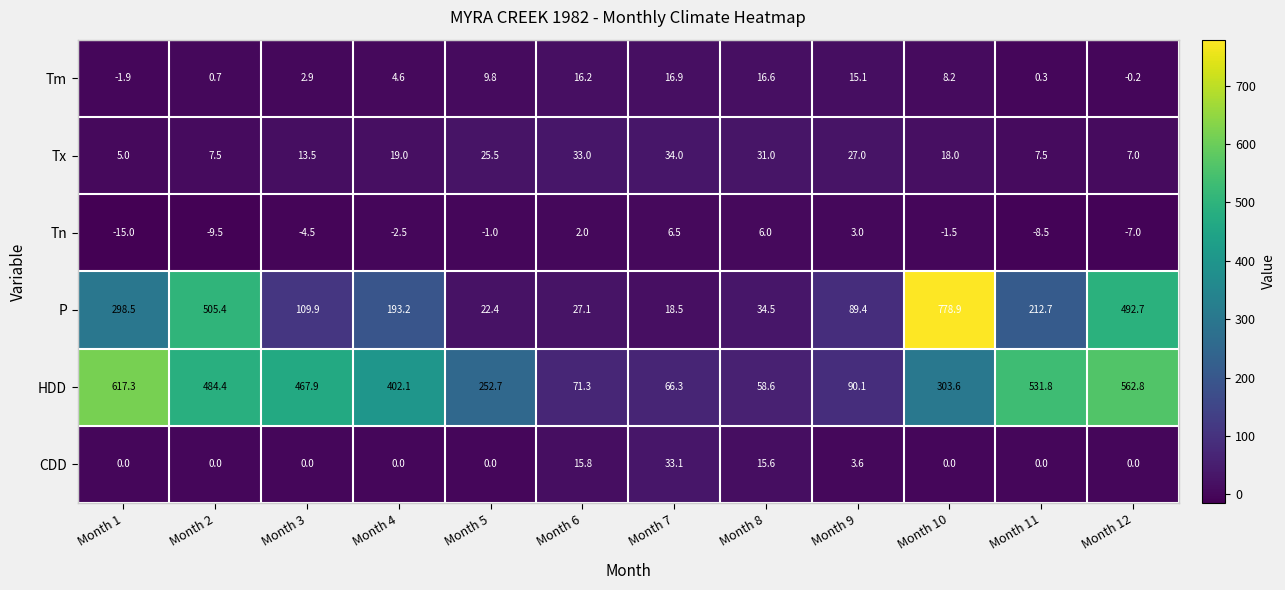

Which series has the largest total across all categories?

HDD